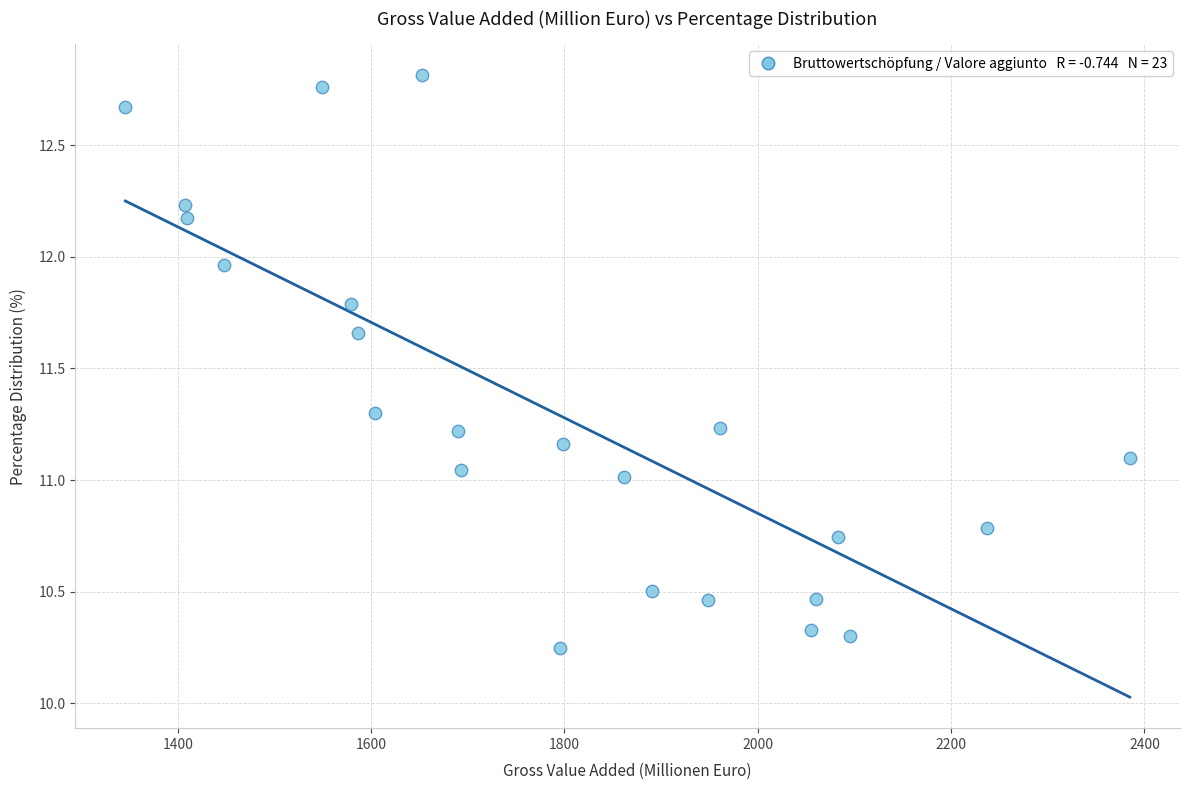

What is the range of Y values (max minus min)?

2.6